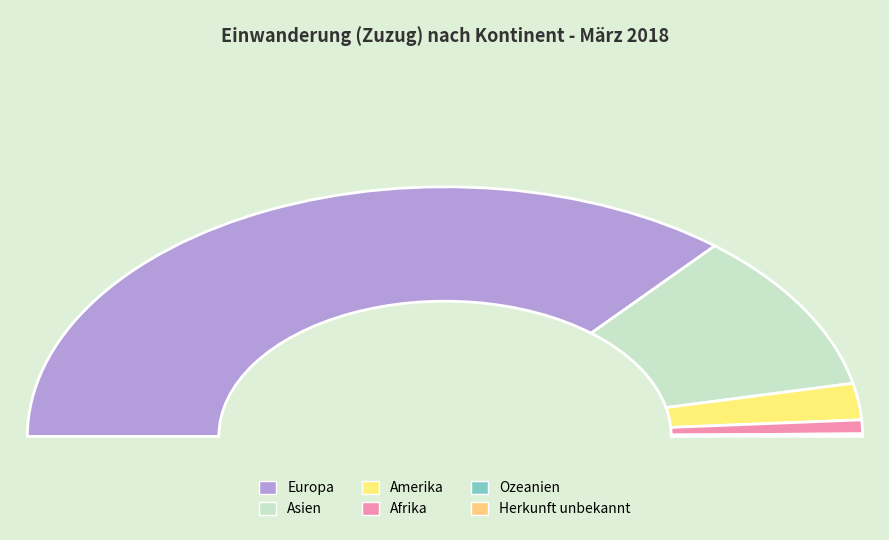

Does any single category account for the majority?

Yes